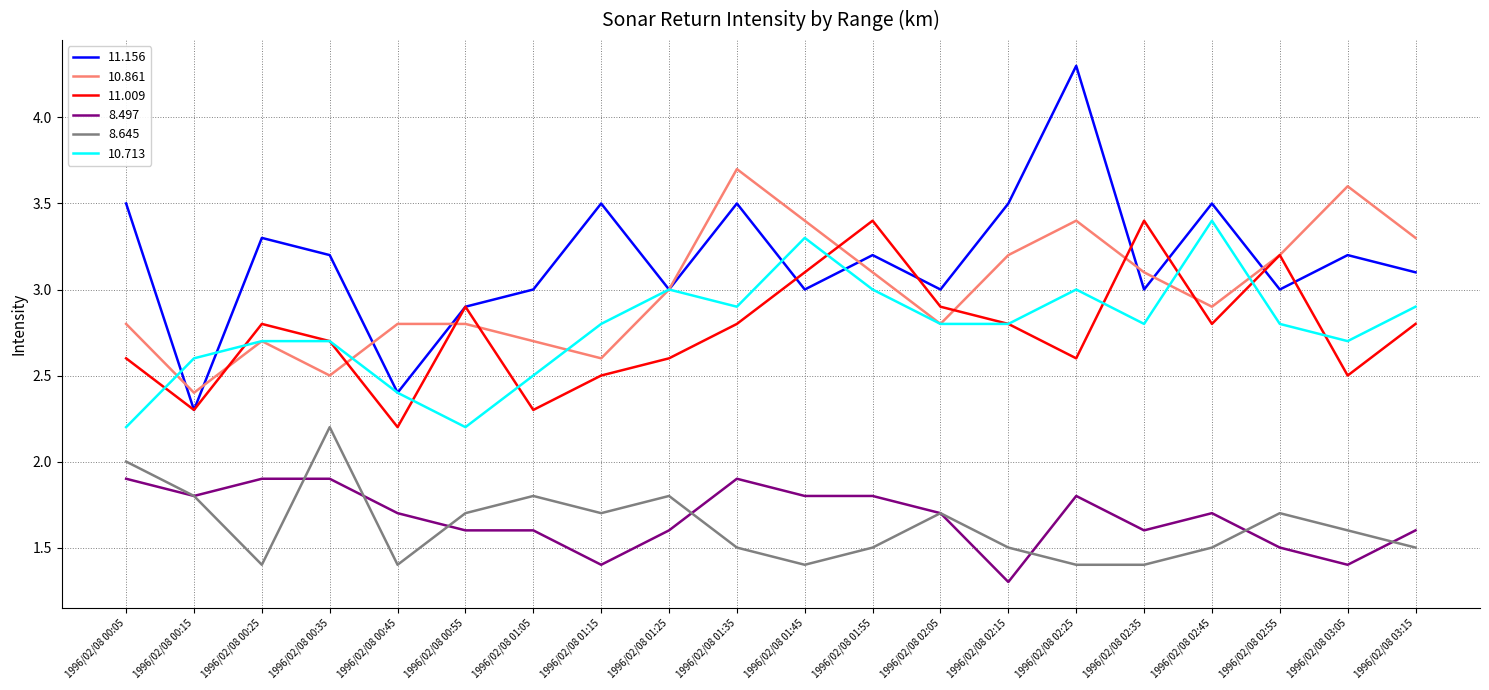

How many distinct data groups are displayed?

6